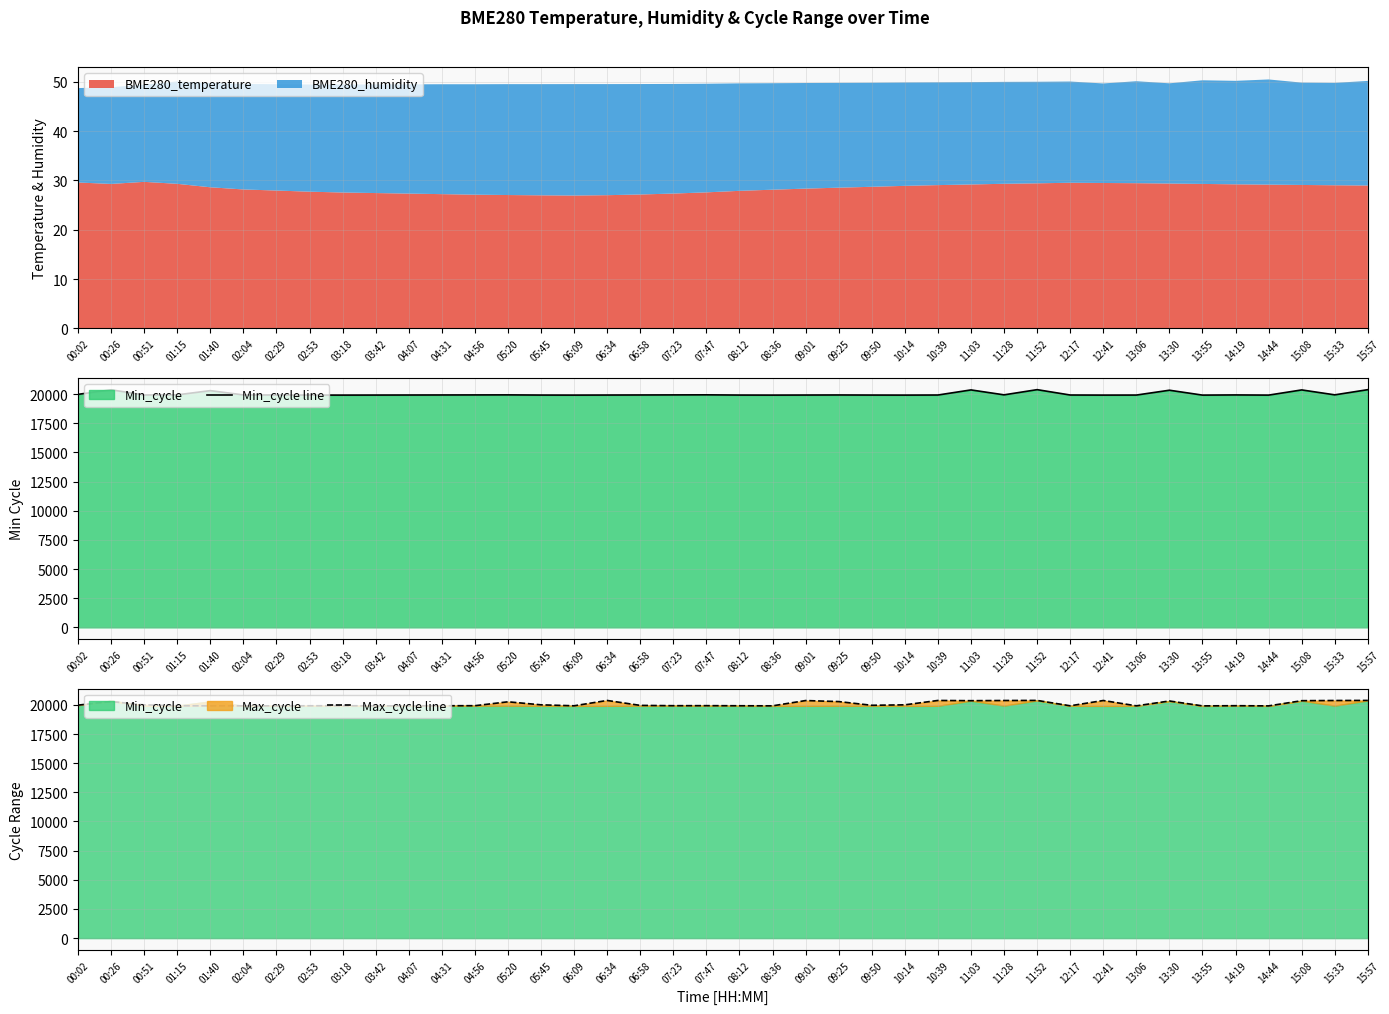

What is the sum of all Max_cycle line values?

803187